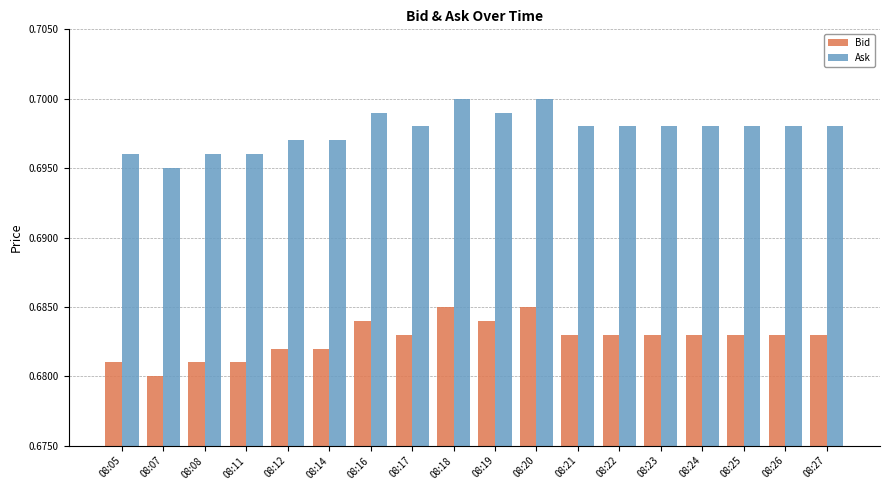

Count the Bid values in the range 0 to 1.

18